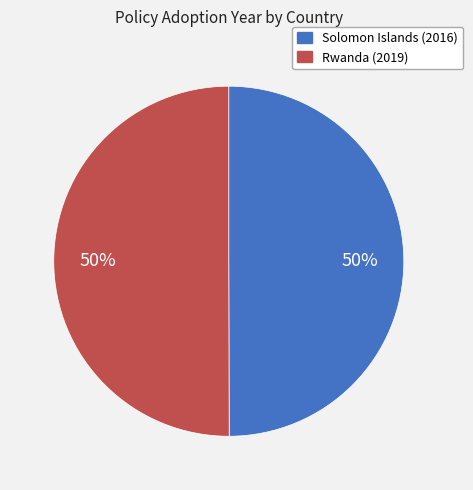

To the nearest percent, what is the average slice percentage?

50%